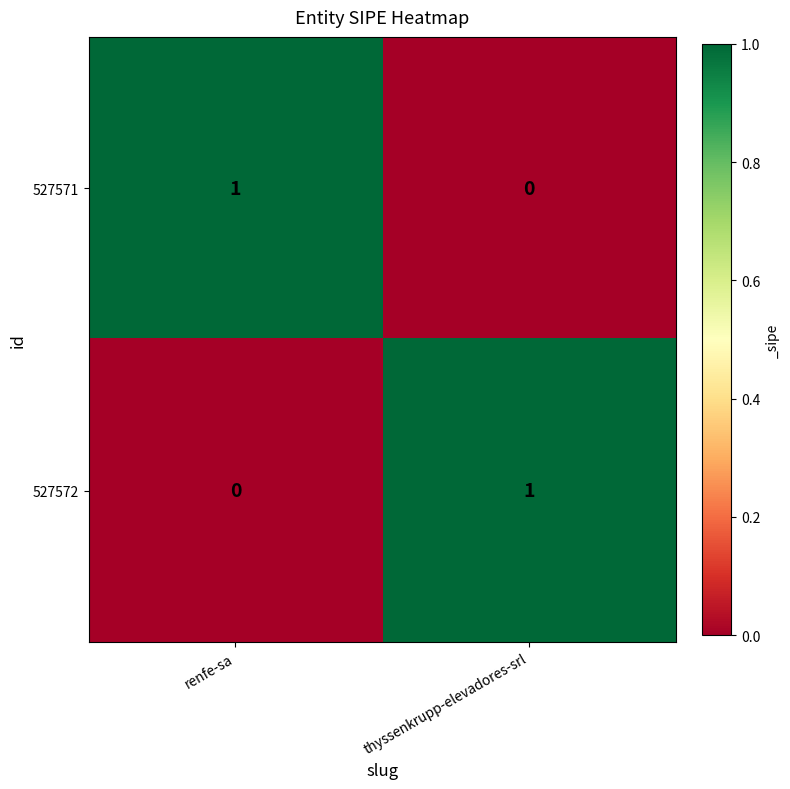

At which label does 527572 reach its peak?

thyssenkrupp-elevadores-srl